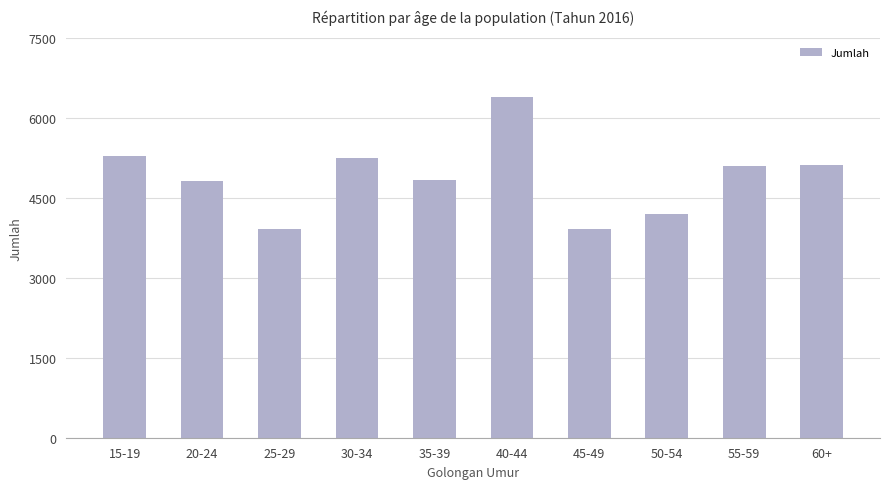

What is the sum of all values?

48856